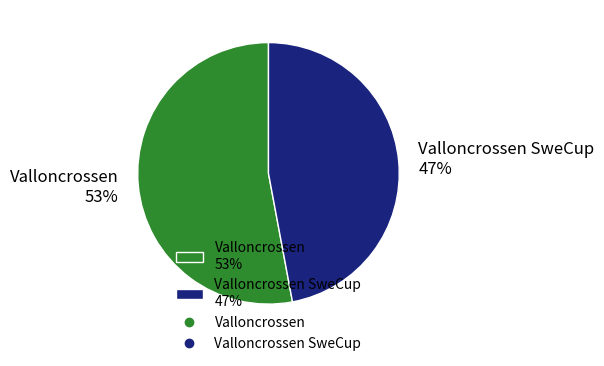

How many slices are in this pie chart?

2